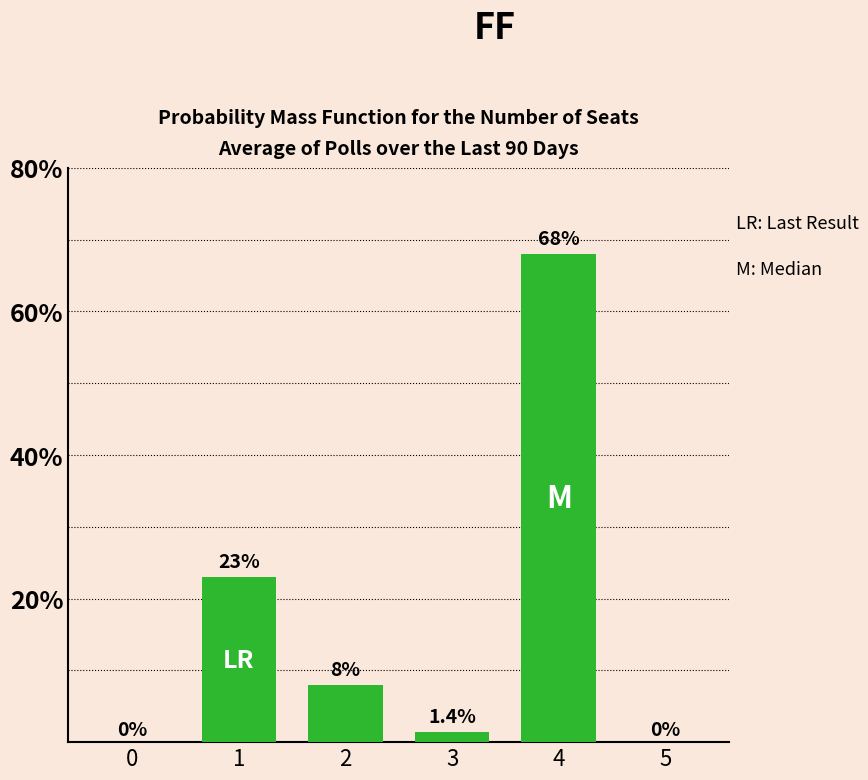

How many categories are shown in the chart?

6